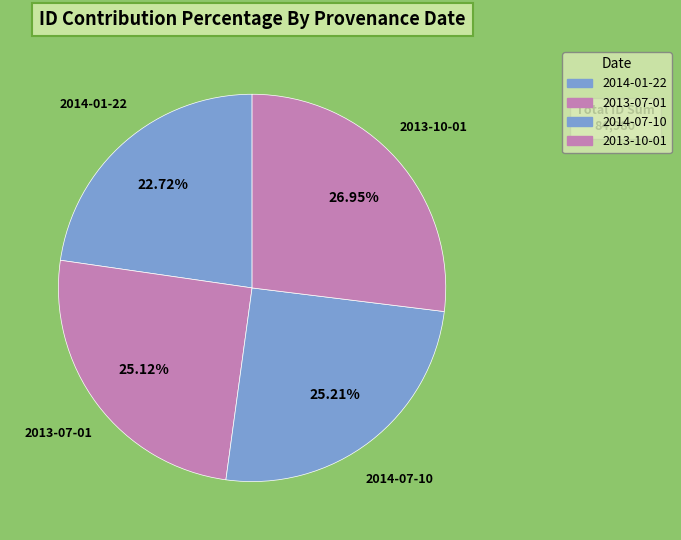

To the nearest percent, what is the difference between the largest and smallest slice percentages?

4%